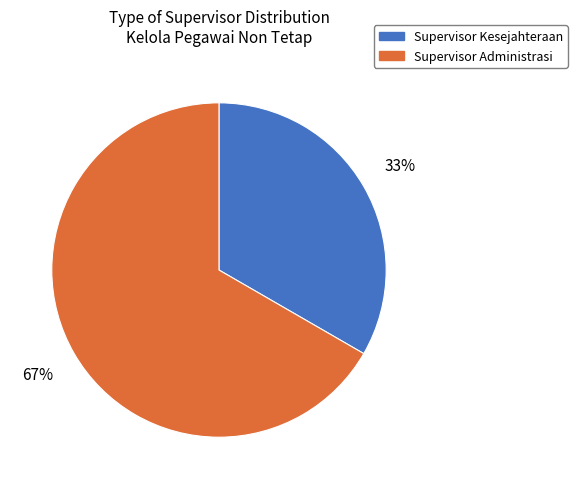

Which category has the smallest portion of the pie?

Supervisor Kesejahteraan